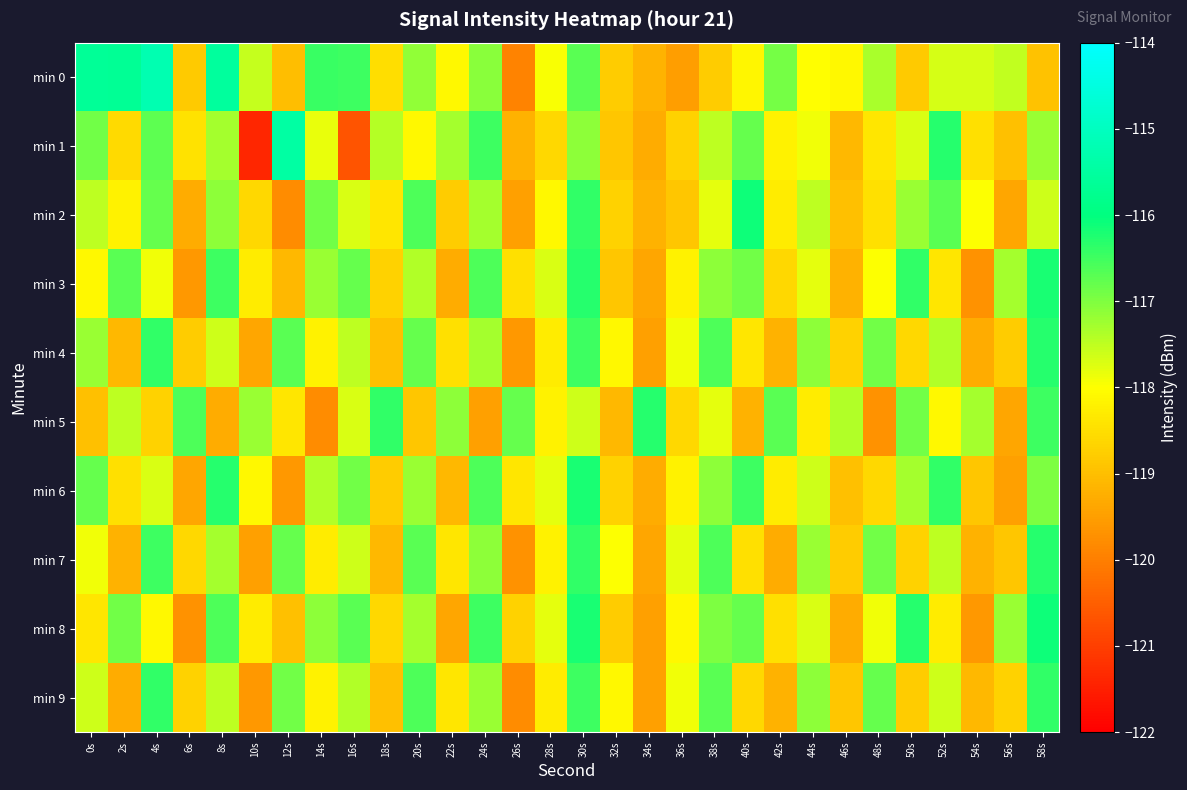

What is the spread (max minus min) of values at 34s?

3.2